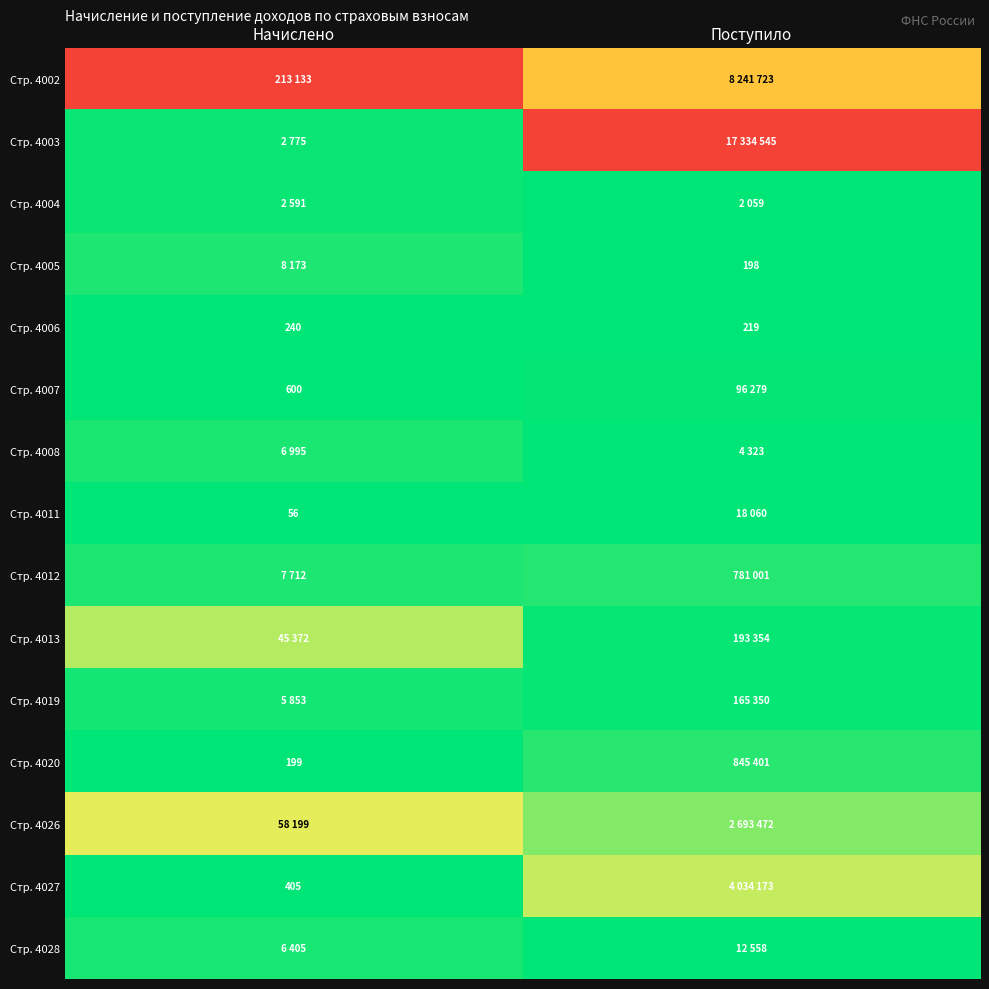

Rank the series at Поступило from highest to lowest value.

Стр. 4003, Стр. 4002, Стр. 4027, Стр. 4026, Стр. 4020, Стр. 4012, Стр. 4013, Стр. 4019, Стр. 4007, Стр. 4011, Стр. 4028, Стр. 4008, Стр. 4004, Стр. 4006, Стр. 4005